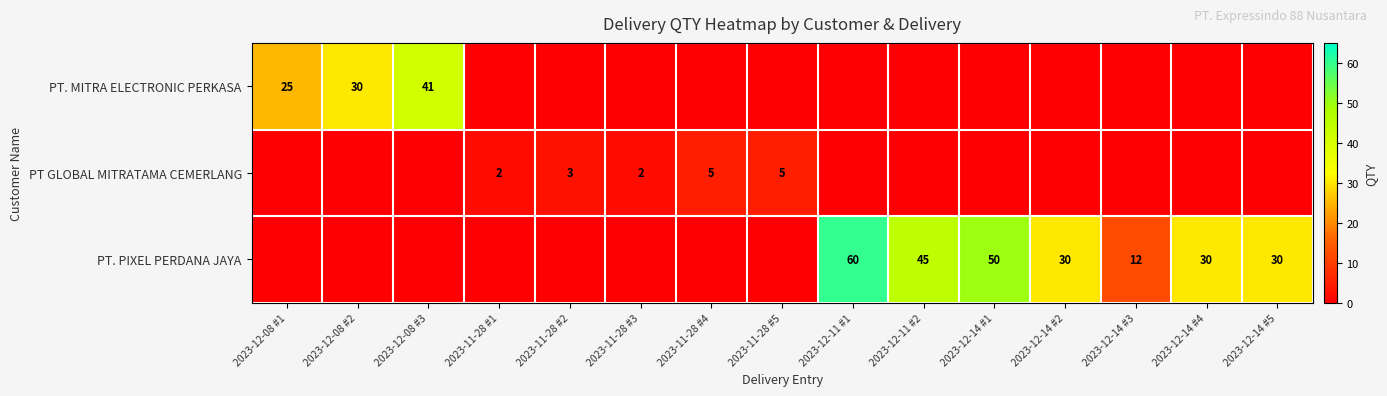

What is the difference between the PT. PIXEL PERDANA JAYA values at 2023-12-14 #5 and 2023-12-14 #3?

18